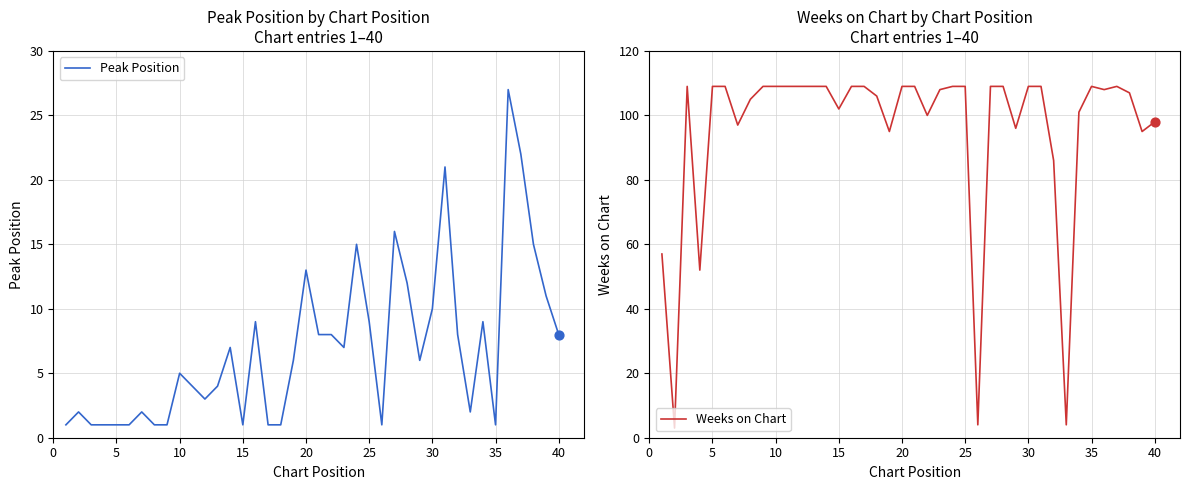

Which series reaches the maximum Y coordinate?

Weeks on Chart